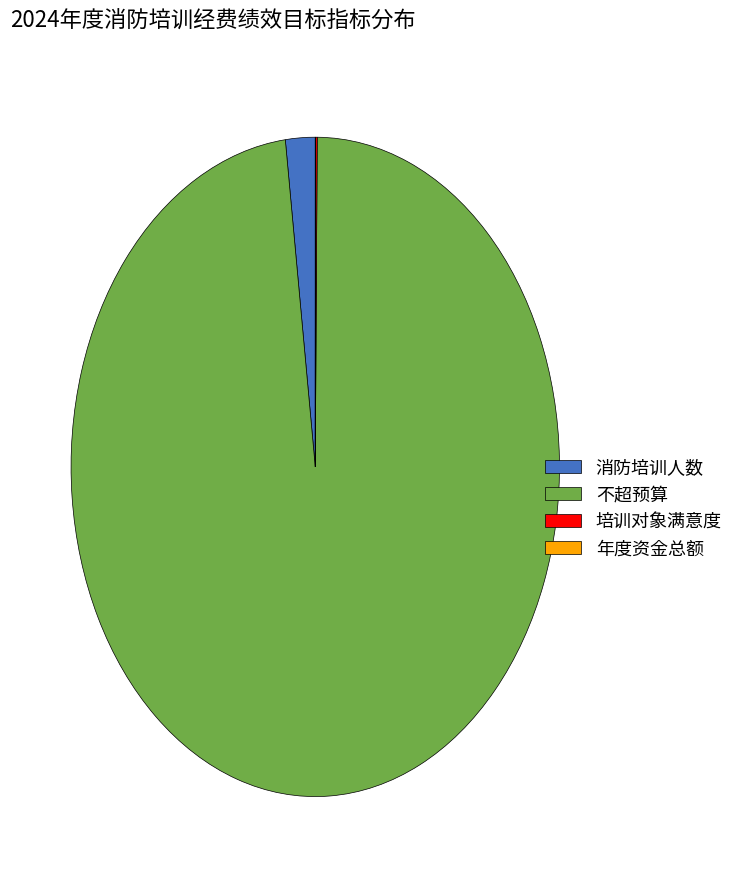

What is the largest slice in the pie chart?

不超预算